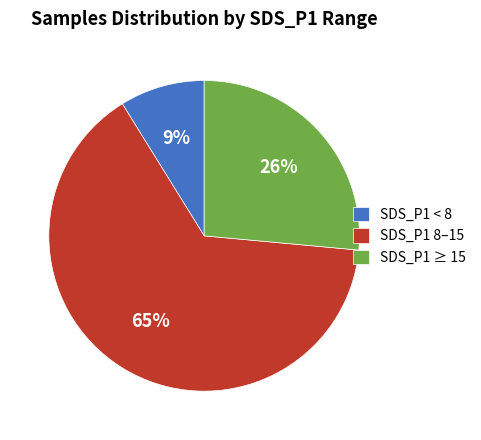

To the nearest percent, what is the average slice percentage?

33%